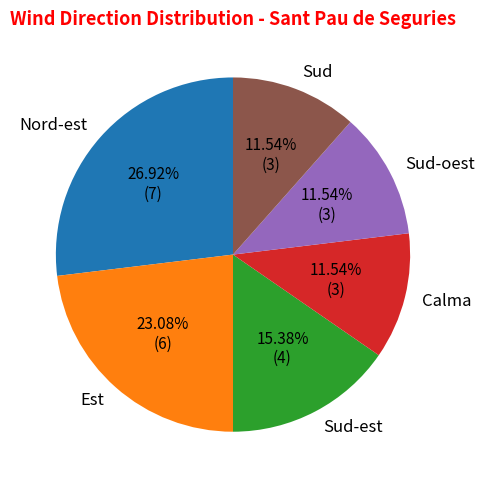

What percentage do Sud-est and Sud together represent?

26.9%